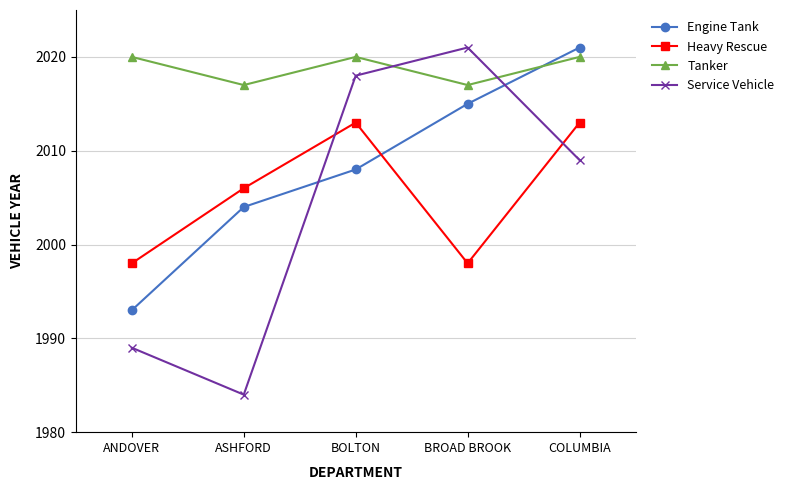

What is the label of the 2nd point from the left?

ASHFORD